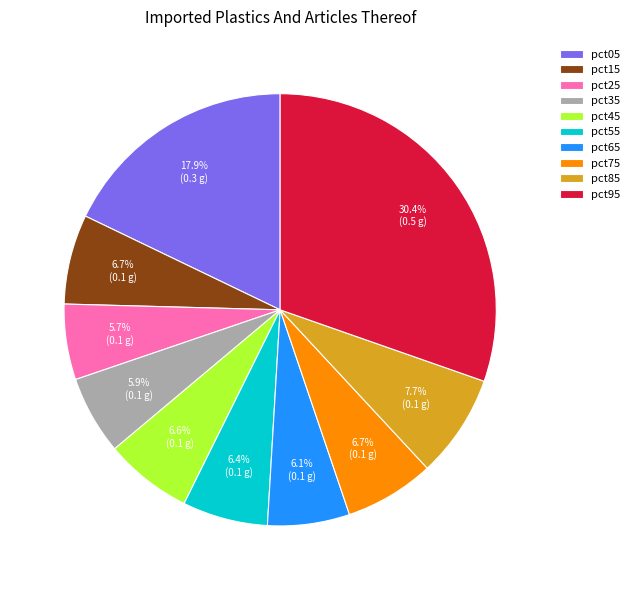

True or false: pct25 accounts for 6% of the total.

True